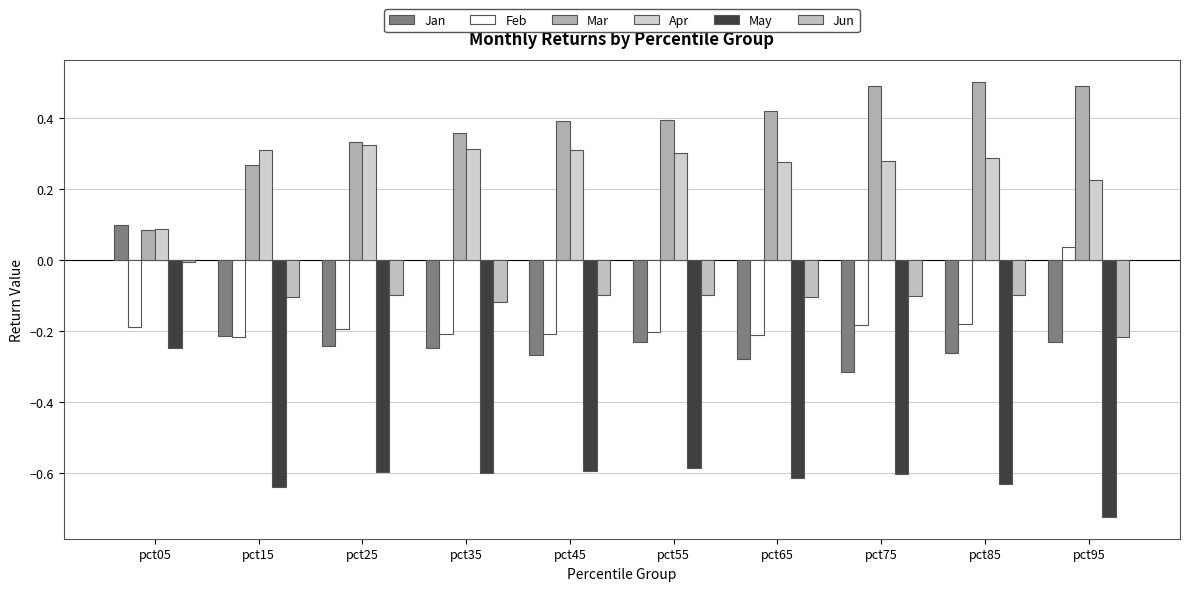

Is it true that Feb equals -0.3 at pct45?

False